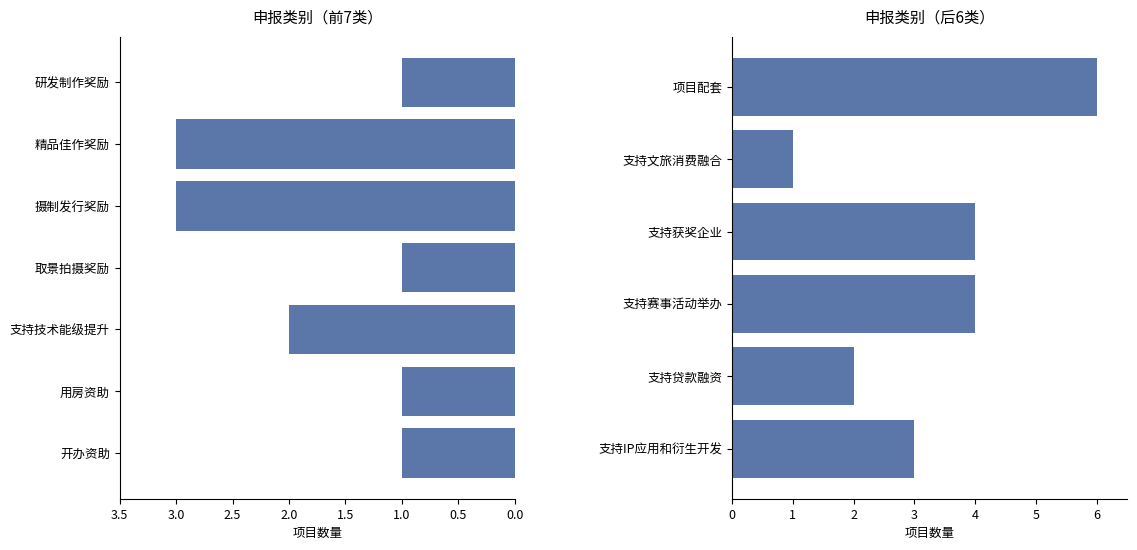

How many bars are there in total?

13